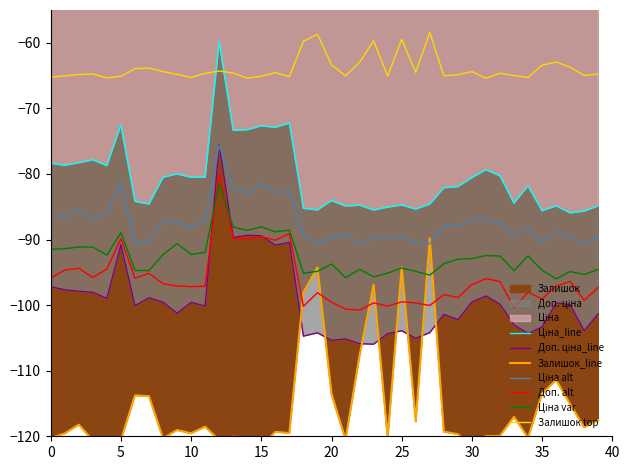

The Залишок top series shows -19.2 at 20. True or false?

False